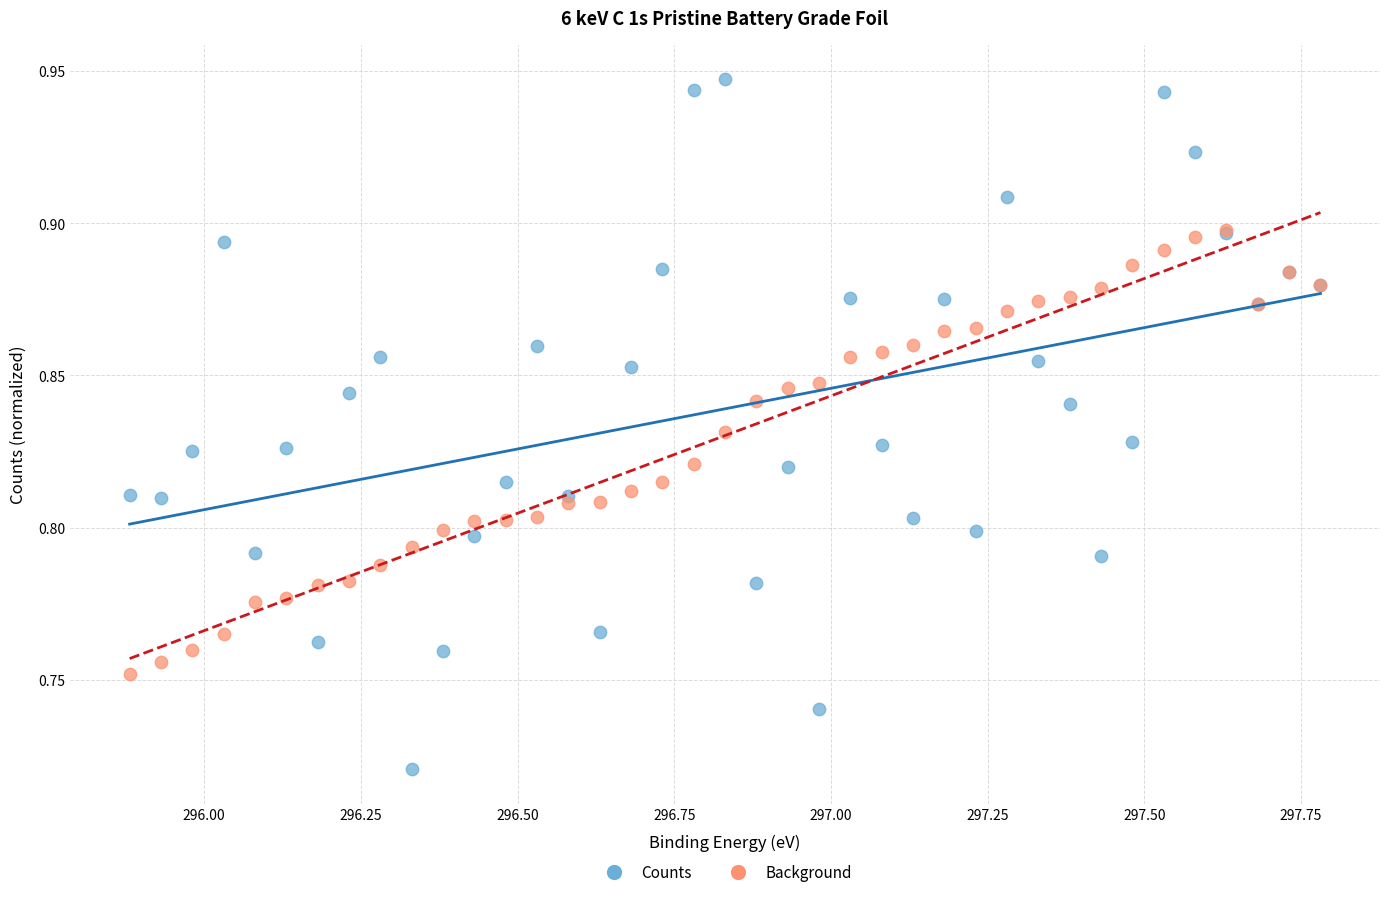

Which series has the widest spread of Y values?

Counts